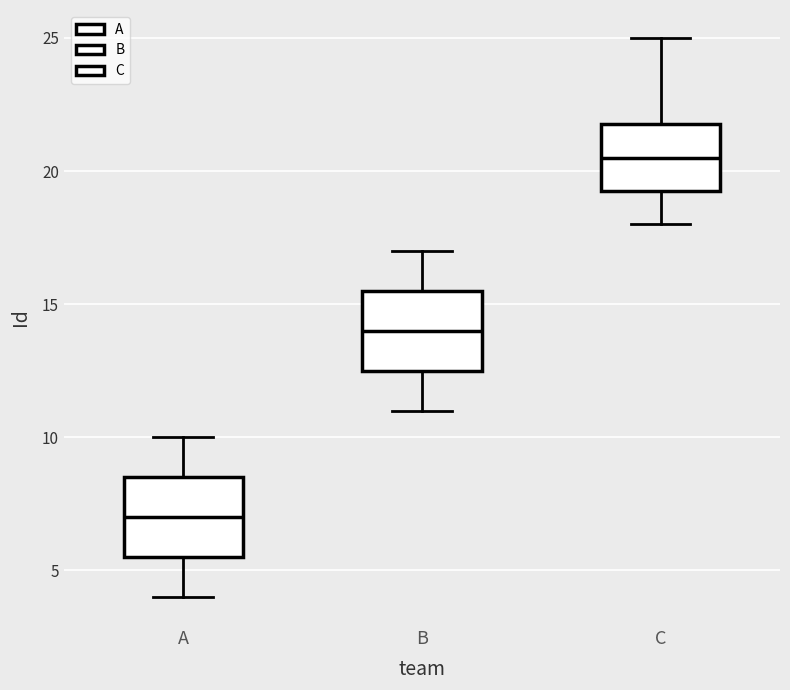

Which box's median line is the highest?

C